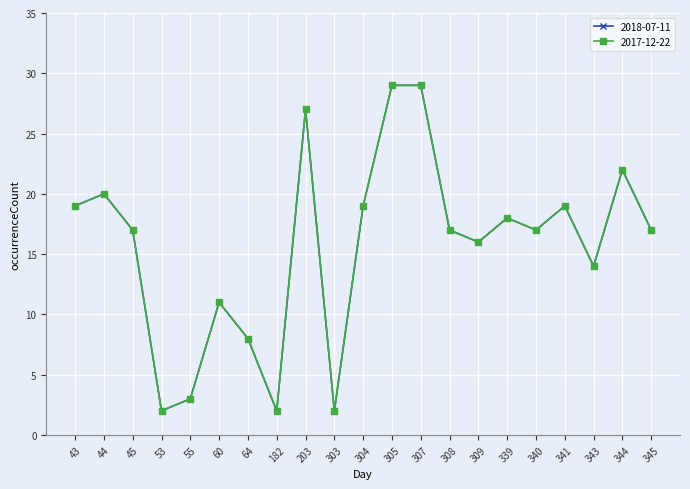

How many interior local valleys does the 2017-12-22 series have?

6